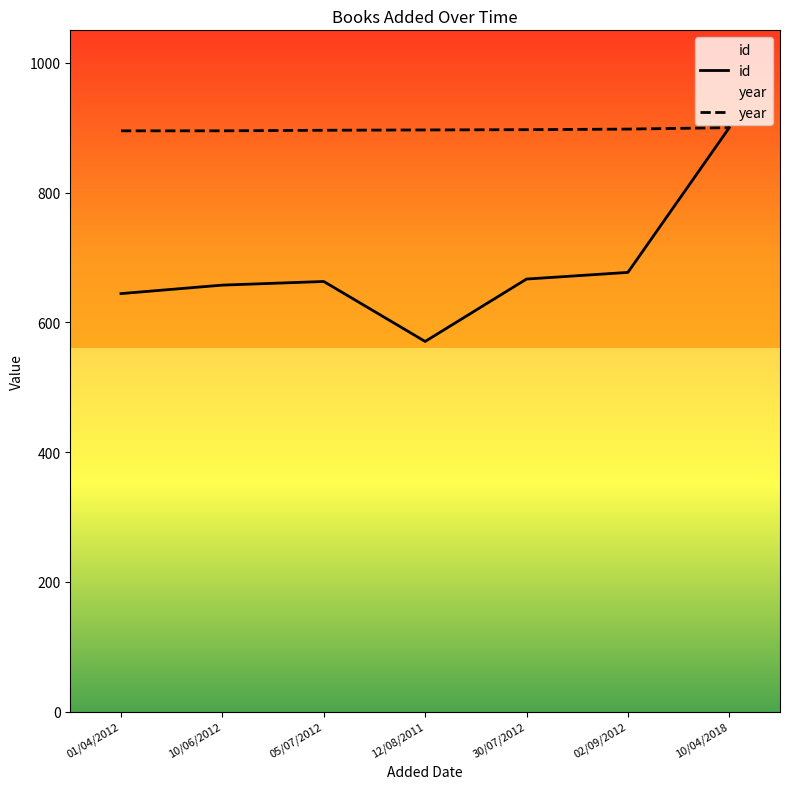

What are all the series names shown in the legend?

id, year